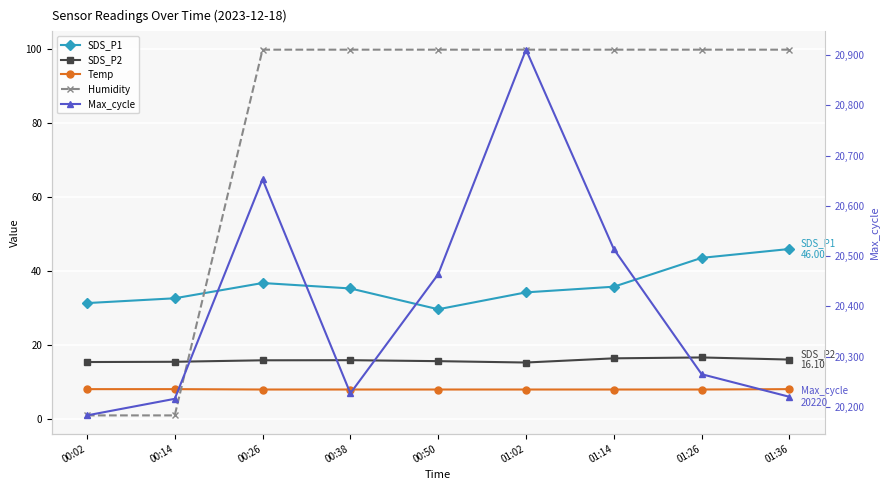

How many interior local peaks does the Max_cycle series have?

2